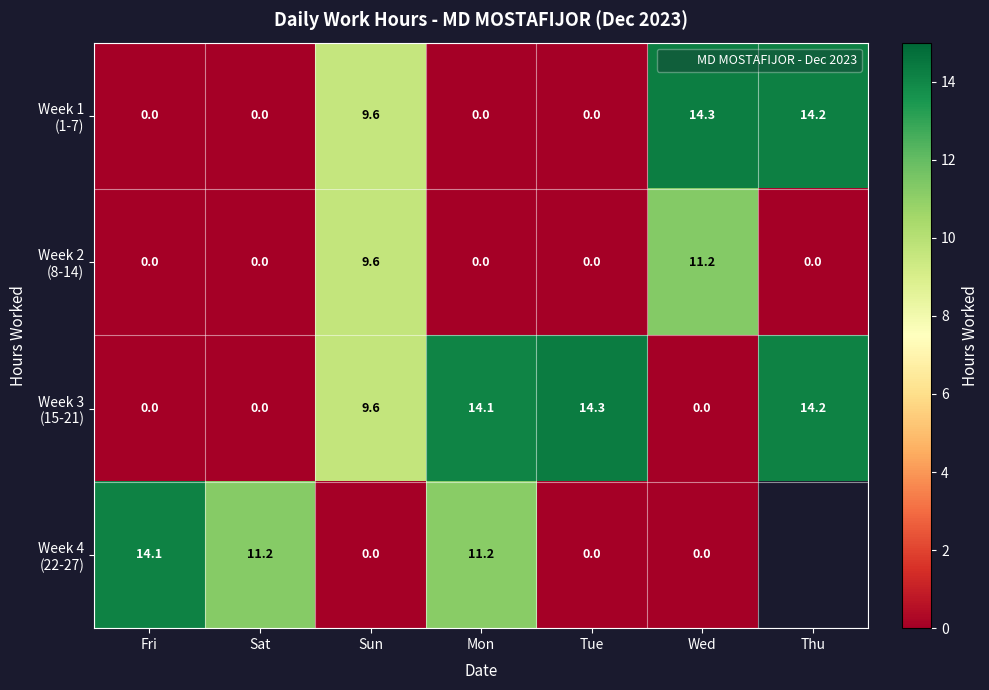

What is the difference between the second highest and minimum values in the Week 3 (15-21) series?

14.2